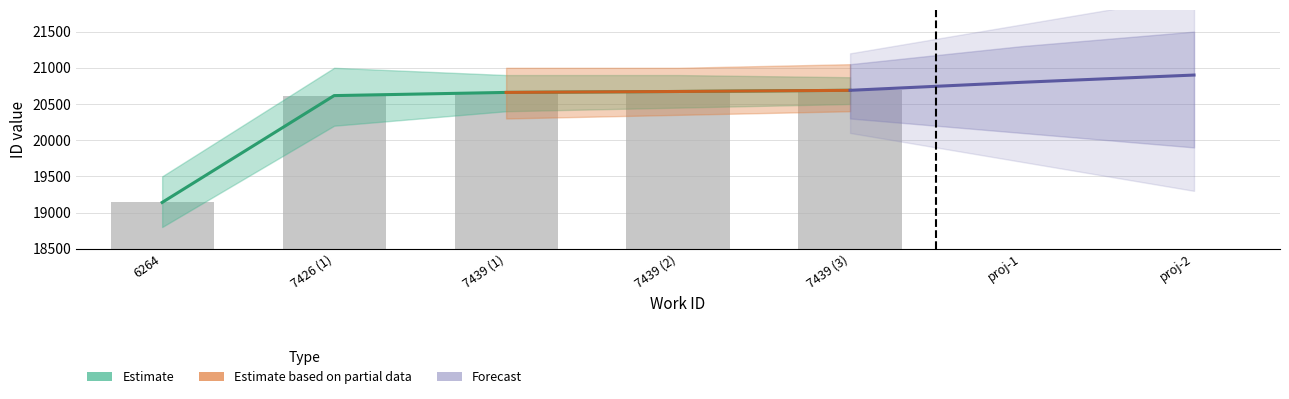

Does the chart contain stacked bars?

No